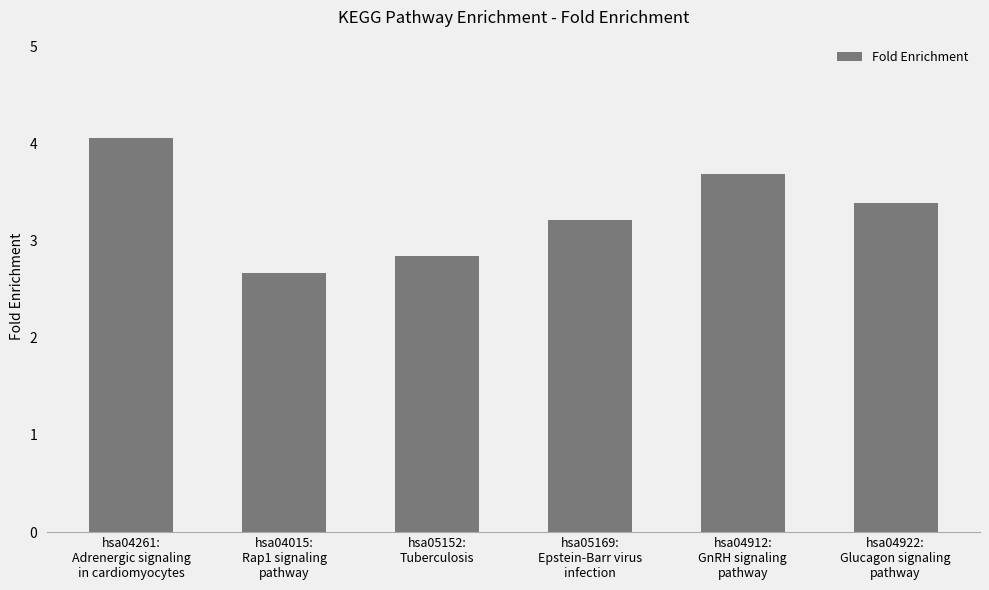

What is the label of the 4th bar from the right?

hsa05152:
Tuberculosis